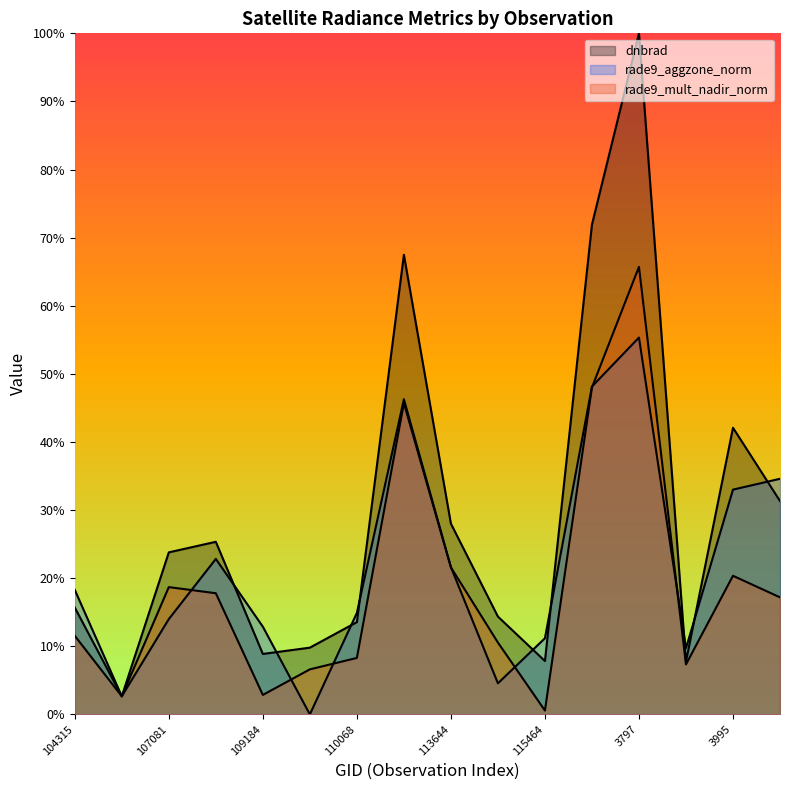

What value does the rade9_aggzone_norm series have at 120388?

9.7